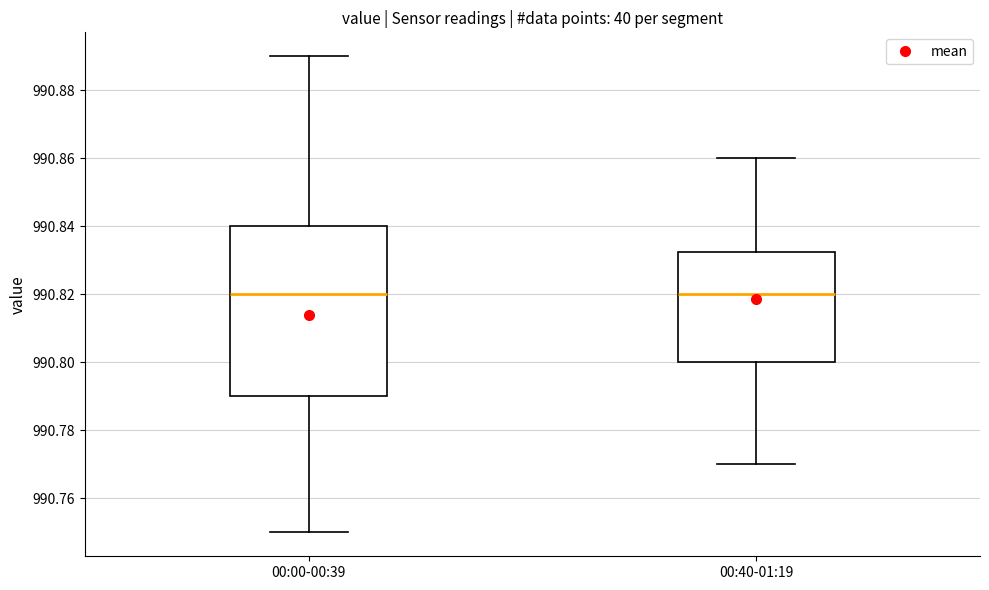

Reading left to right, transcribe this box plot: for each box, give where its median line is, the range the box spans, and where its two whiskers end, as read against the y-axis. The values are not printed on the chart, so give them approximately, as read against the axis.

00:00-00:39: median 990.820, box 990.790 to 990.840, whiskers 990.750 to 990.890
00:40-01:19: median 990.820, box 990.800 to 990.832, whiskers 990.770 to 990.860